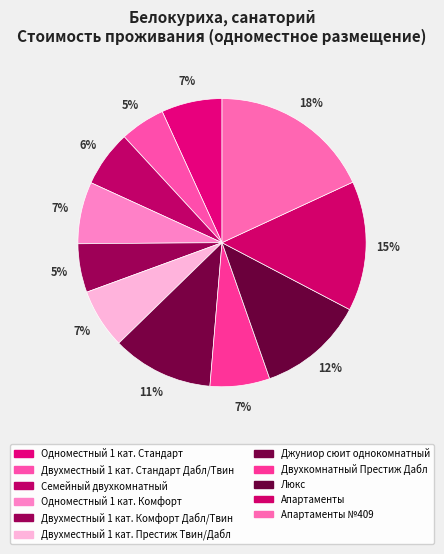

Which slice is the smallest?

Двухместный 1 кат. Стандарт Дабл/Твин